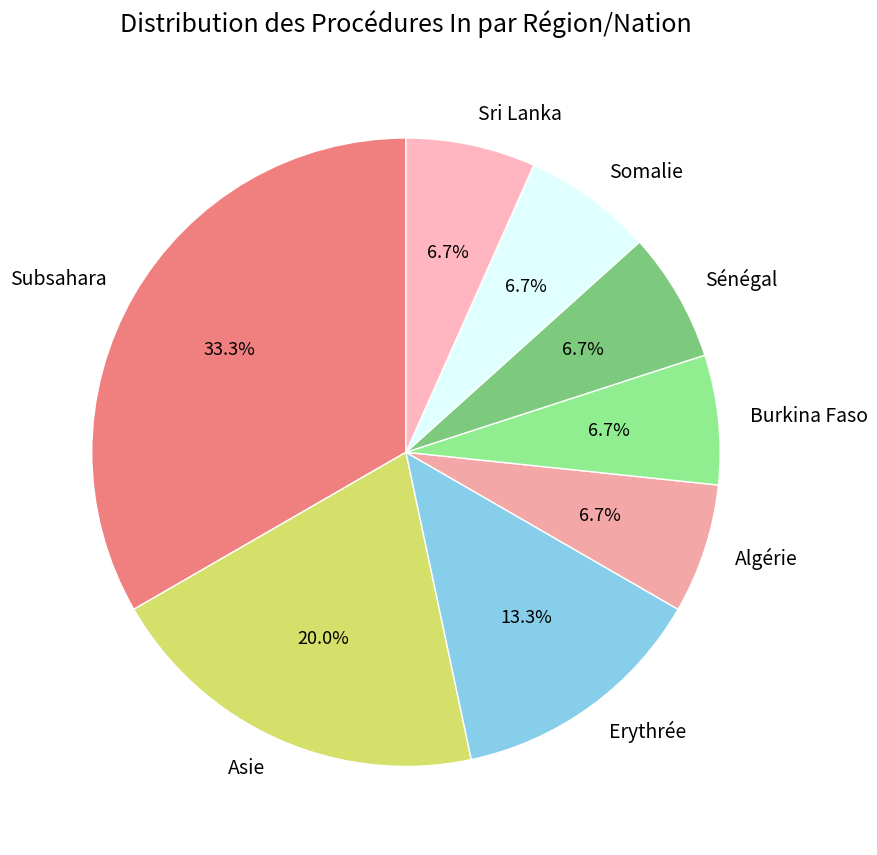

To the nearest percent, what percentage of the pie is Sri Lanka?

7%